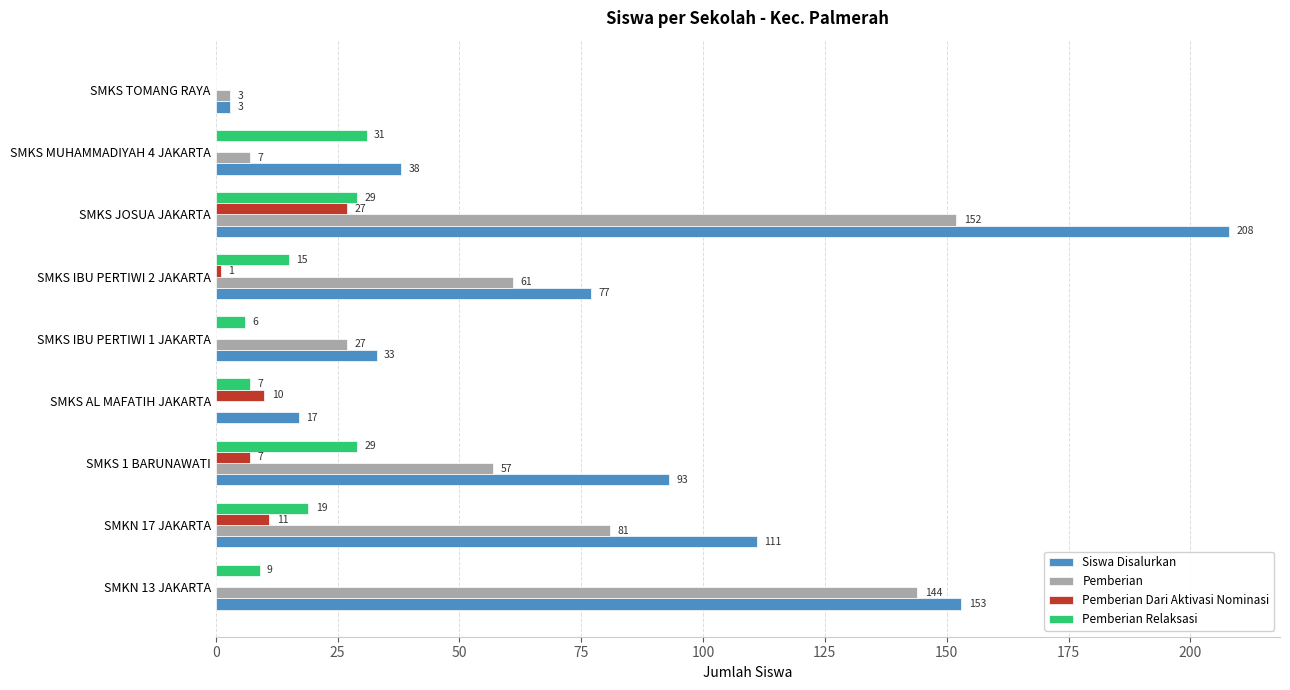

Which category has the highest value across all series?

SMKS JOSUA JAKARTA